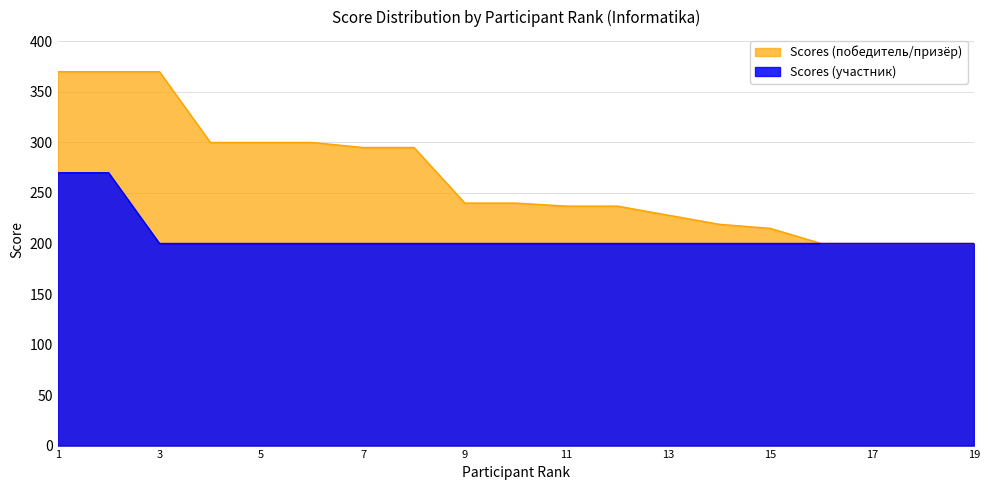

Between 6 and 3, which is larger?

3